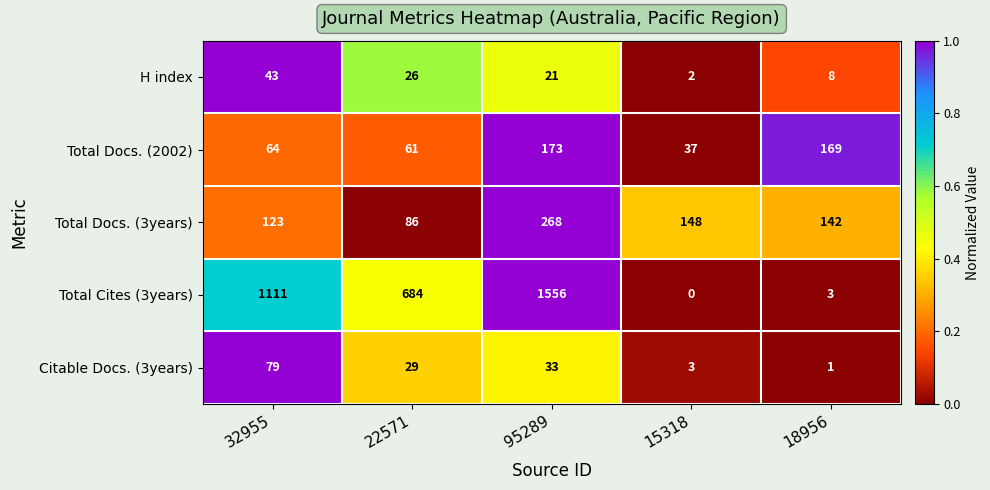

Reading left to right, transcribe all the data shown in this chart.

H index: 32955=43	22571=26	95289=21	15318=2	18956=8
Total Docs. (2002): 32955=64	22571=61	95289=173	15318=37	18956=169
Total Docs. (3years): 32955=123	22571=86	95289=268	15318=148	18956=142
Total Cites (3years): 32955=1111	22571=684	95289=1556	15318=0	18956=3
Citable Docs. (3years): 32955=79	22571=29	95289=33	15318=3	18956=1